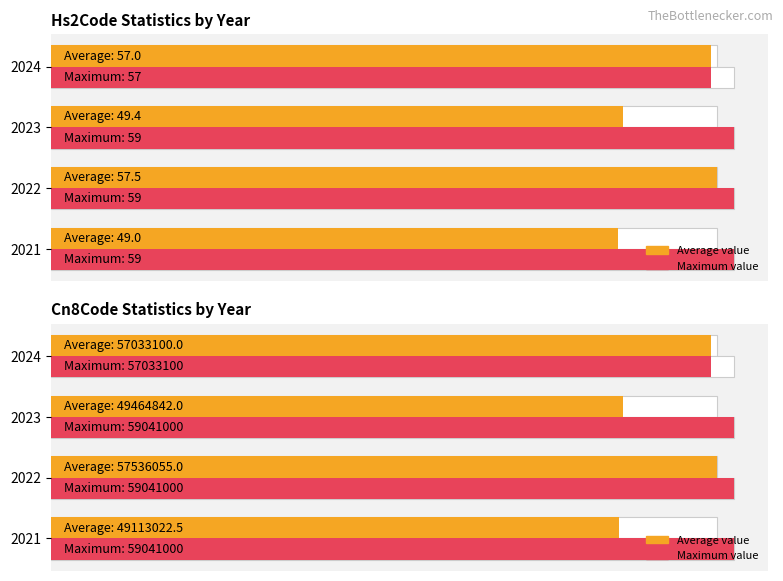

List the labels in order of Average value value, largest first.

2022, 2024, 2023, 2021